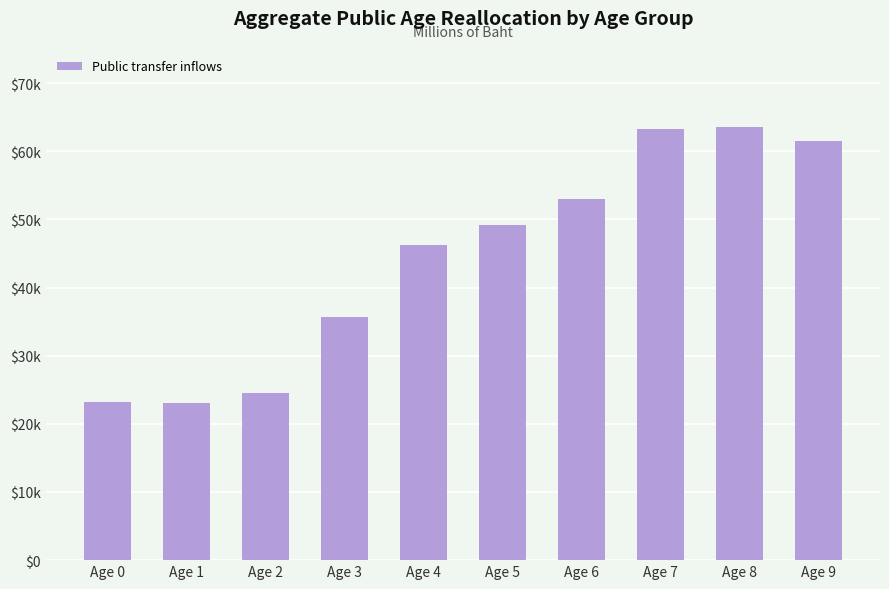

Are the bars horizontal?

No